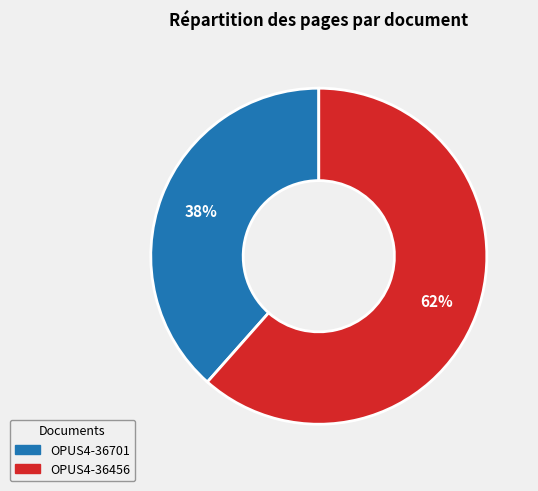

To the nearest percent, what portion does OPUS4-36701 represent?

38%